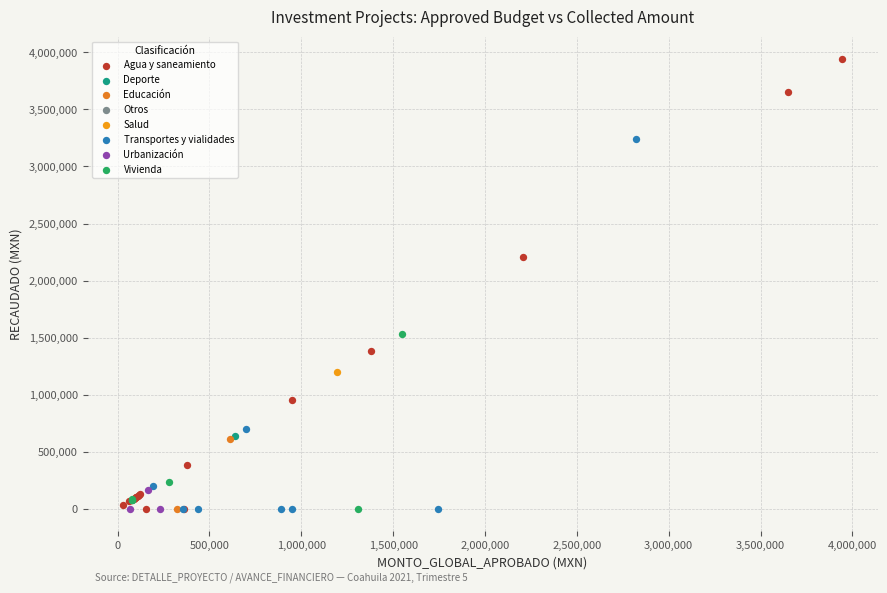

What are all the series names shown in the legend?

Agua y saneamiento, Deporte, Educación, Otros, Salud, Transportes y vialidades, Urbanización, Vivienda